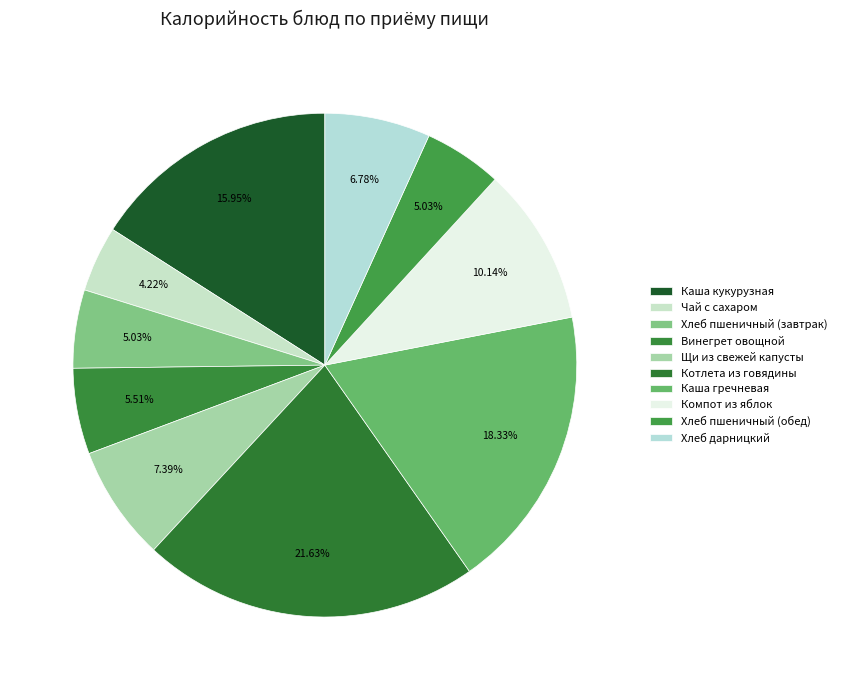

True or false: Каша кукурузная accounts for 5% of the total.

False